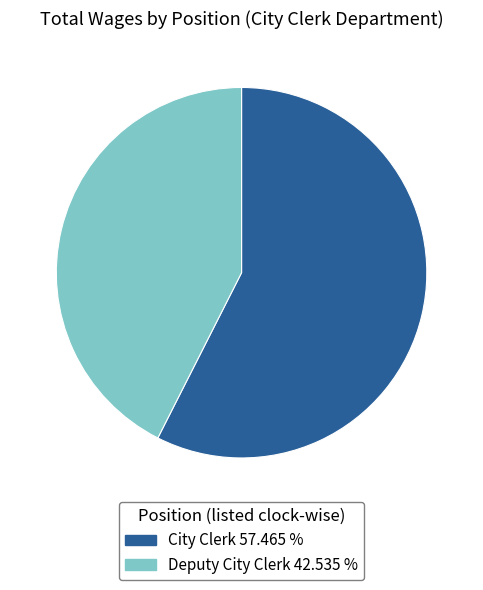

The City Clerk slice represents 57% of the pie. True or false?

True